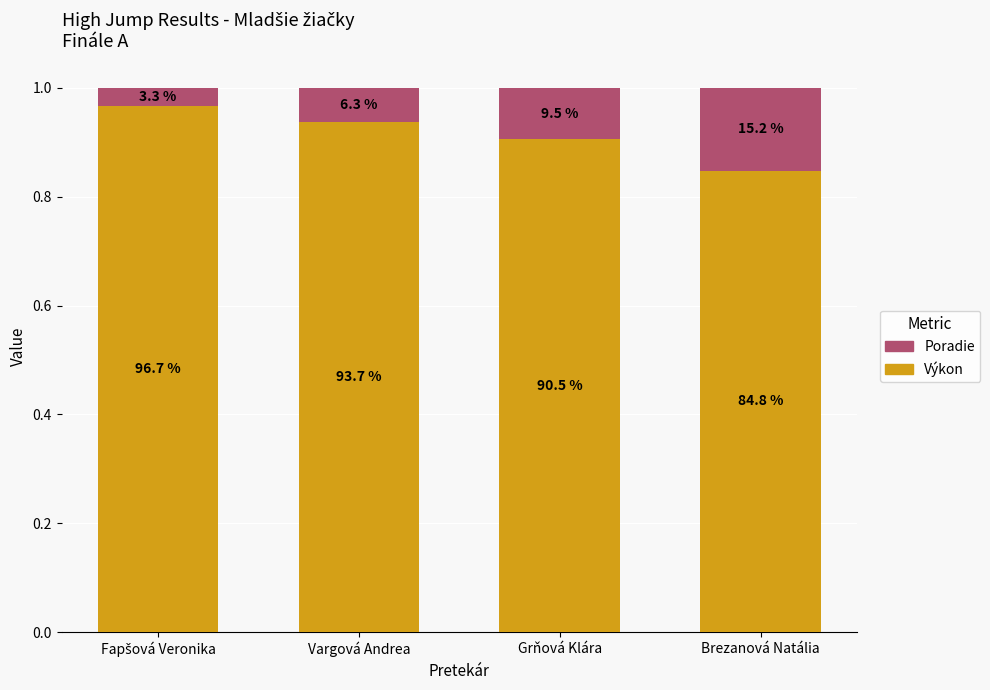

What is the difference between the maximum and minimum values in the Výkon series?

0.1